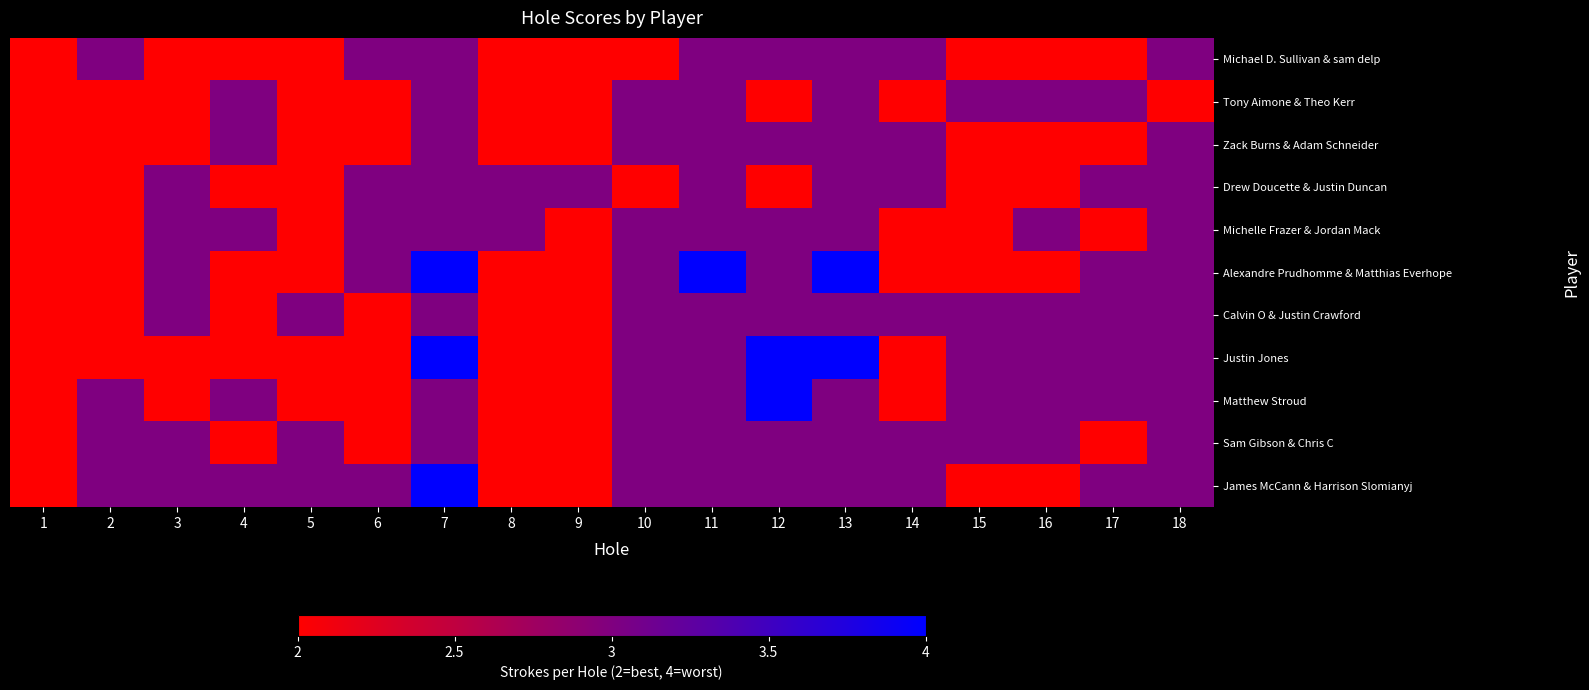

Reading left to right, what are all the values shown in this chart?

Michael D. Sullivan & sam delp: 1=2	2=3	3=2	4=2	5=2	6=3	7=3	8=2	9=2	10=2	11=3	12=3	13=3	14=3	15=2	16=2	17=2	18=3
Tony Aimone & Theo Kerr: 1=2	2=2	3=2	4=3	5=2	6=2	7=3	8=2	9=2	10=3	11=3	12=2	13=3	14=2	15=3	16=3	17=3	18=2
Zack Burns & Adam Schneider: 1=2	2=2	3=2	4=3	5=2	6=2	7=3	8=2	9=2	10=3	11=3	12=3	13=3	14=3	15=2	16=2	17=2	18=3
Drew Doucette & Justin Duncan: 1=2	2=2	3=3	4=2	5=2	6=3	7=3	8=3	9=3	10=2	11=3	12=2	13=3	14=3	15=2	16=2	17=3	18=3
Michelle Frazer & Jordan Mack: 1=2	2=2	3=3	4=3	5=2	6=3	7=3	8=3	9=2	10=3	11=3	12=3	13=3	14=2	15=2	16=3	17=2	18=3
Alexandre Prudhomme & Matthias Everhope: 1=2	2=2	3=3	4=2	5=2	6=3	7=4	8=2	9=2	10=3	11=4	12=3	13=4	14=2	15=2	16=2	17=3	18=3
Calvin O & Justin Crawford: 1=2	2=2	3=3	4=2	5=3	6=2	7=3	8=2	9=2	10=3	11=3	12=3	13=3	14=3	15=3	16=3	17=3	18=3
Justin Jones: 1=2	2=2	3=2	4=2	5=2	6=2	7=4	8=2	9=2	10=3	11=3	12=4	13=4	14=2	15=3	16=3	17=3	18=3
Matthew Stroud: 1=2	2=3	3=2	4=3	5=2	6=2	7=3	8=2	9=2	10=3	11=3	12=4	13=3	14=2	15=3	16=3	17=3	18=3
Sam Gibson & Chris C: 1=2	2=3	3=3	4=2	5=3	6=2	7=3	8=2	9=2	10=3	11=3	12=3	13=3	14=3	15=3	16=3	17=2	18=3
James McCann & Harrison Slomianyj: 1=2	2=3	3=3	4=3	5=3	6=3	7=4	8=2	9=2	10=3	11=3	12=3	13=3	14=3	15=2	16=2	17=3	18=3